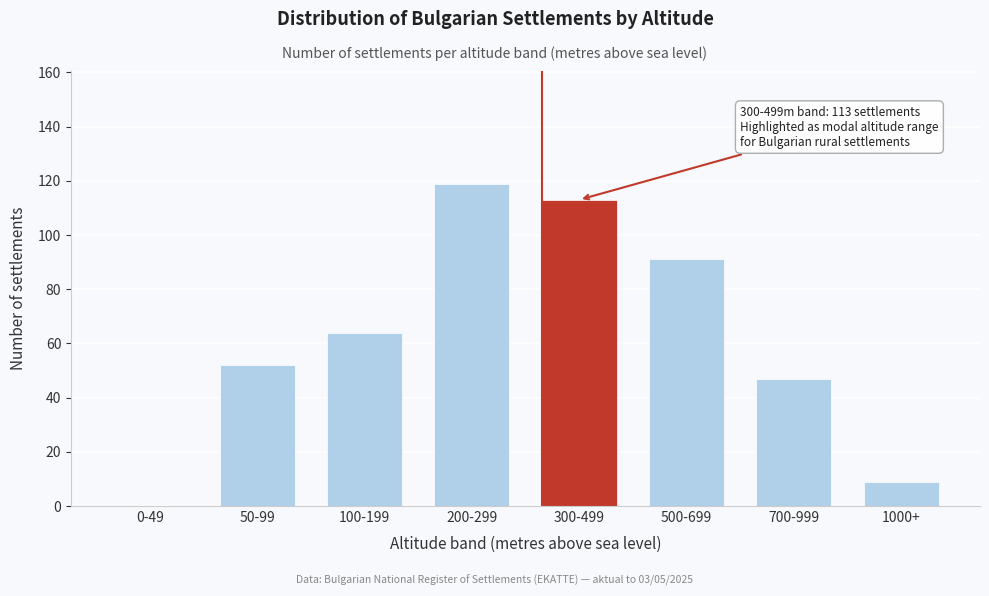

Reading left to right, extract all data points from this chart.

0-49=0	50-99=52	100-199=64	200-299=119	300-499=113	500-699=91	700-999=47	1000+=9